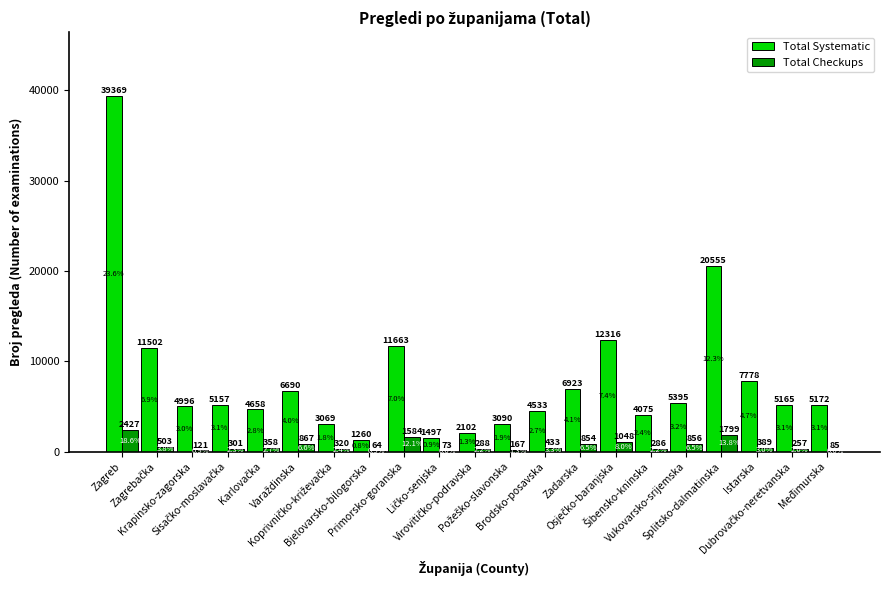

Reading left to right, list all the values displayed in this chart.

Total Systematic: 39369	11502	4996	5157	4658	6690	3069	1260	11663	1497	2102	3090	4533	6923	12316	4075	5395	20555	7778	5165	5172
Total Checkups: 2427	503	121	301	358	867	320	64	1584	73	288	167	433	854	1048	286	856	1799	389	257	85